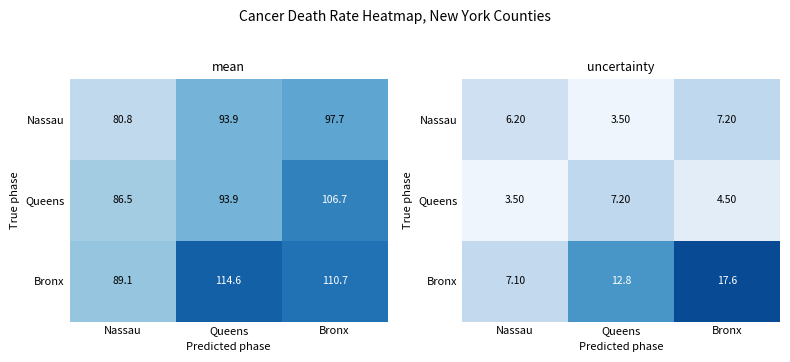

What is the total value across all series at Bronx?

29.3